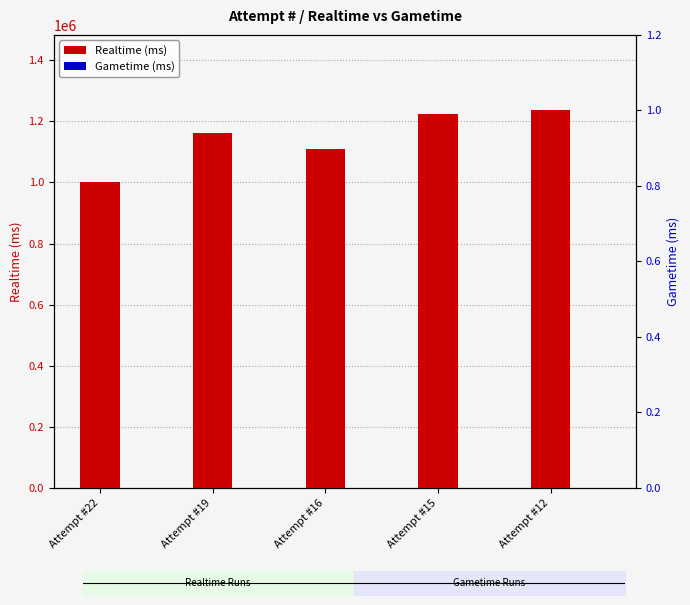

At Attempt #16, list the series in order from largest to smallest.

Realtime (ms), Gametime (ms)